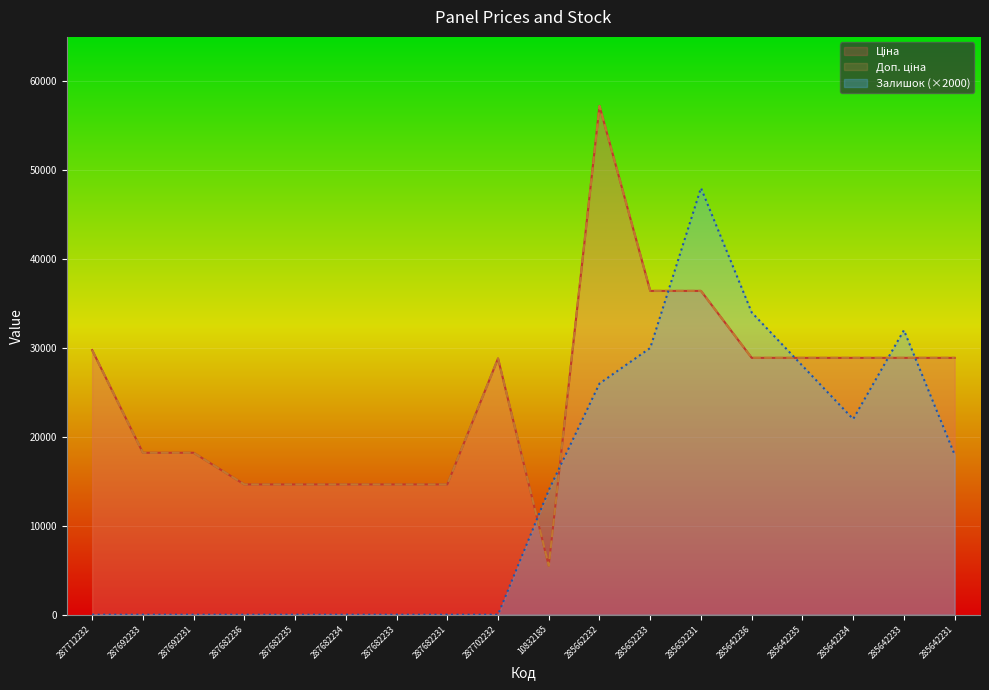

At how many categories does at least one series exceed 26026?

10